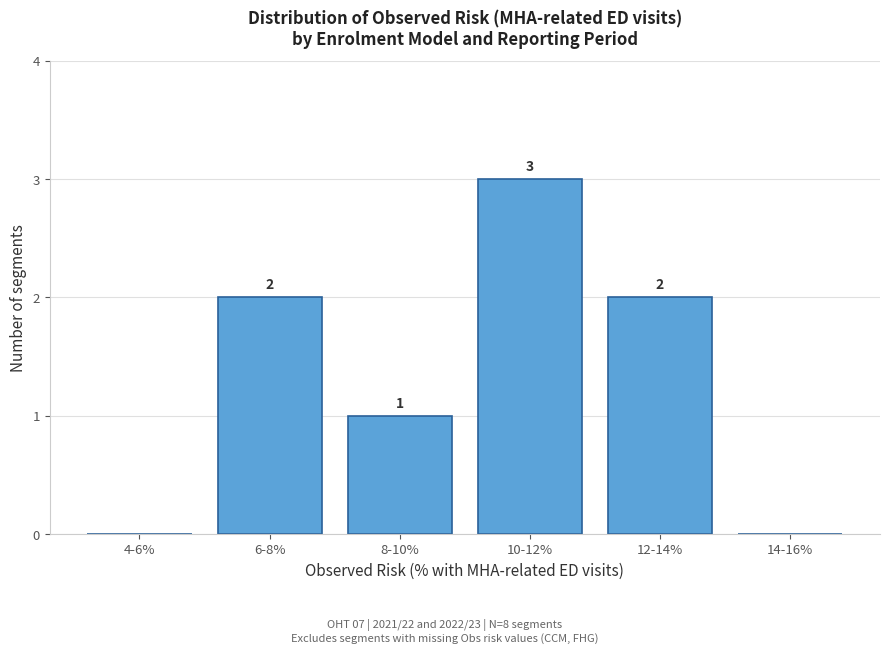

Reading right to left, transcribe all the data shown in this chart.

14-16%=0	12-14%=2	10-12%=3	8-10%=1	6-8%=2	4-6%=0